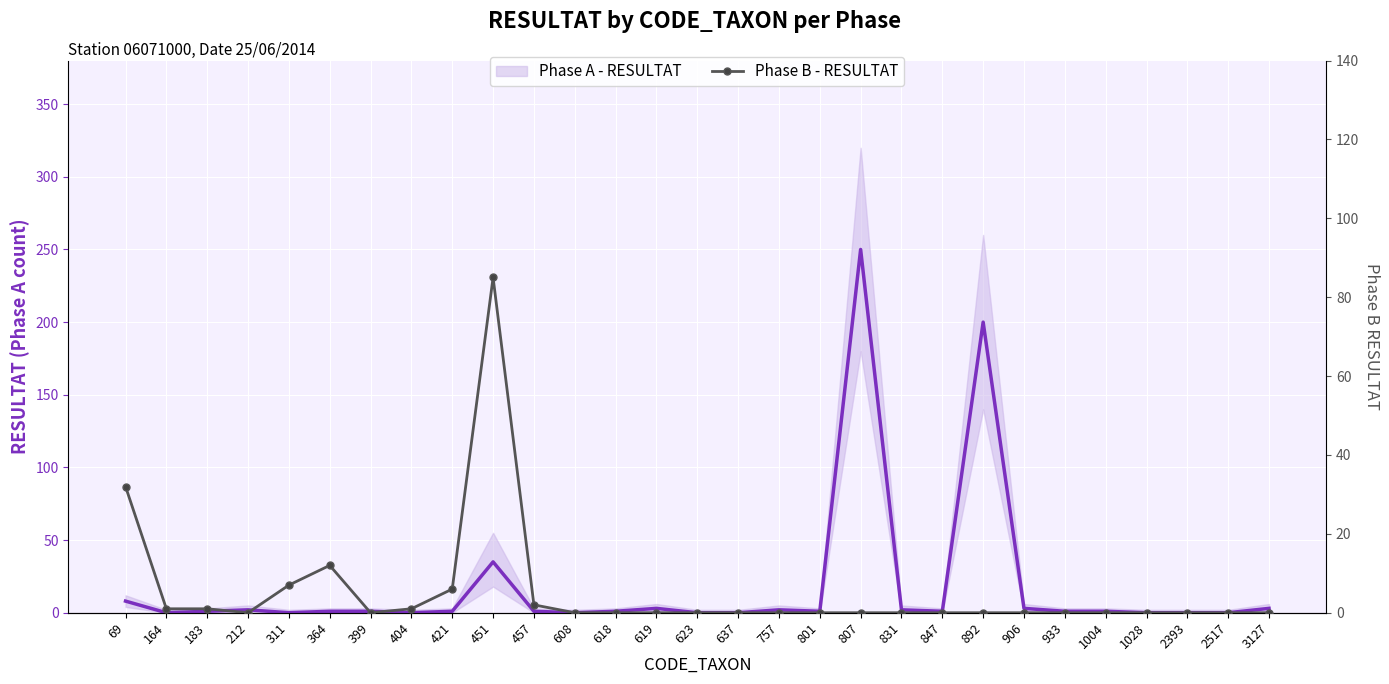

How many data points in Phase A - RESULTAT are above 1?

10